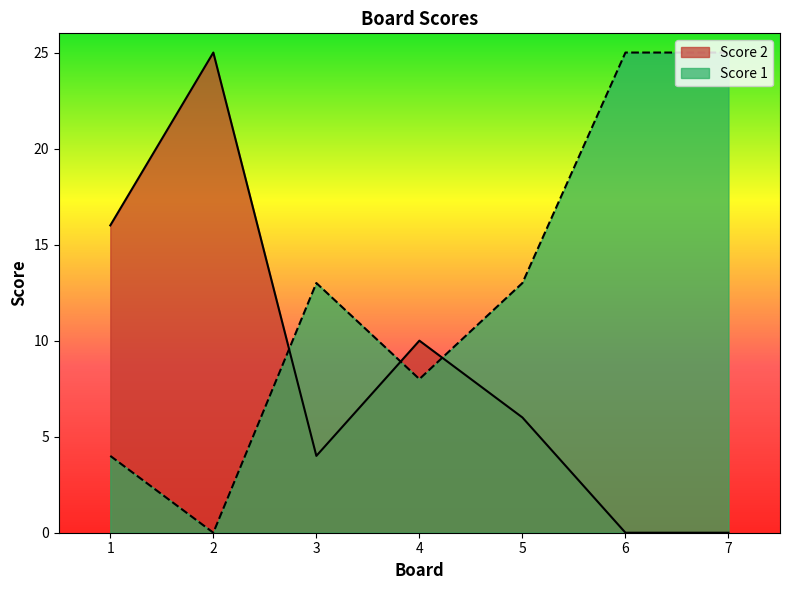

How many values in the Score 2 series exceed 6?

3